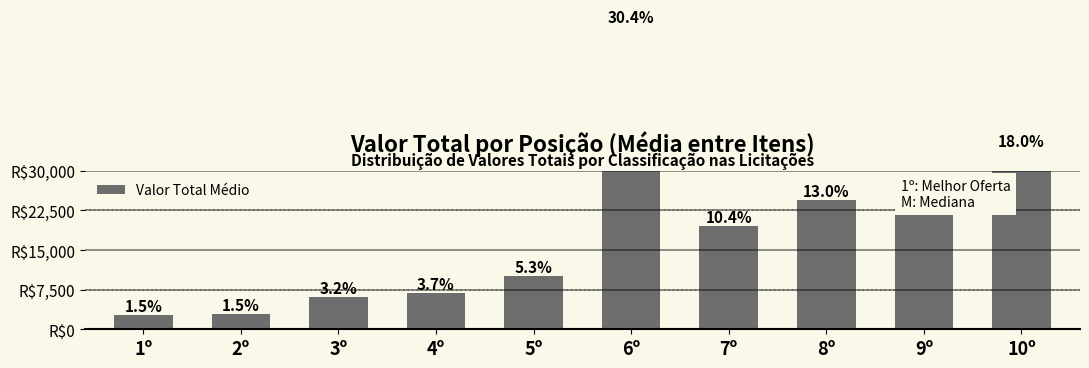

At which label does the data first exceed 19600?

6º